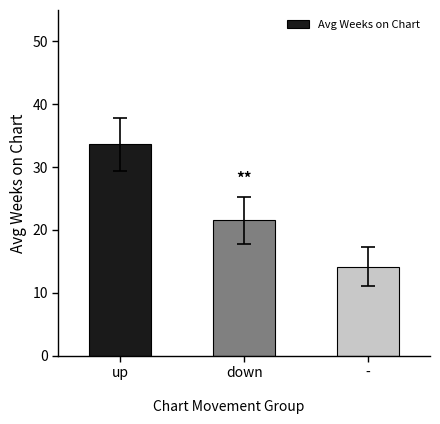

What is the change in value from down to -?

-7.4